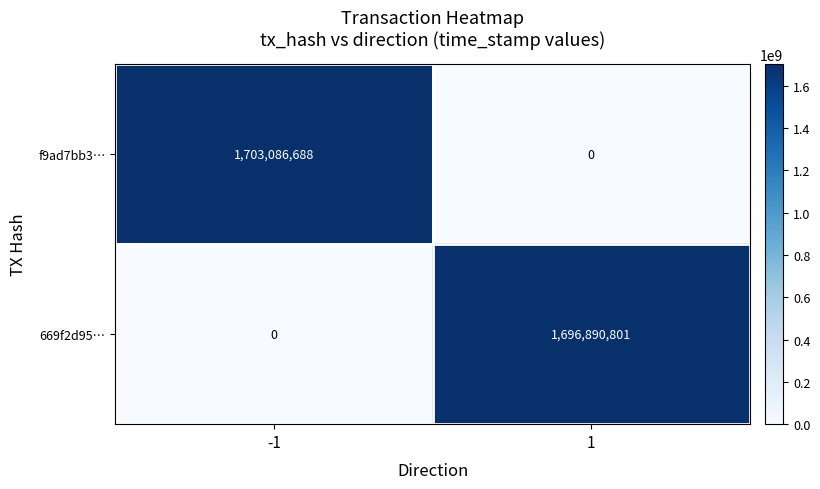

Rank the series by their maximum value, from highest to lowest.

f9ad7bb3…, 669f2d95…